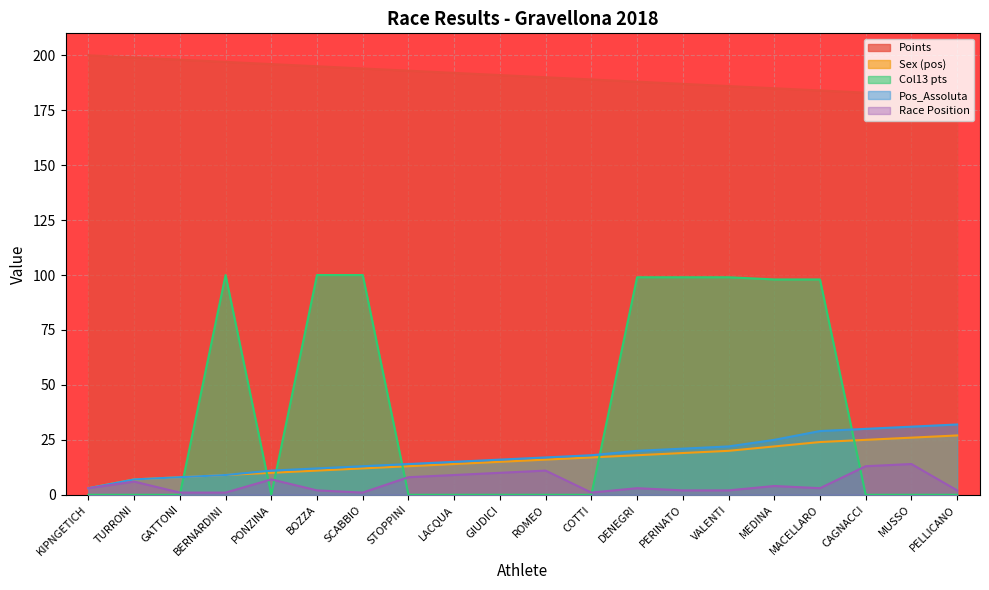

What are all the series names shown in the legend?

Points, Sex (pos), Col13 pts, Pos_Assoluta, Race Position